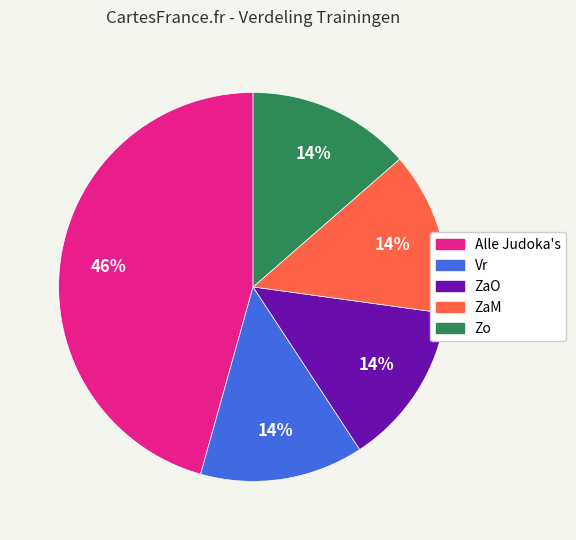

Does ZaO account for over 50% of the chart?

No